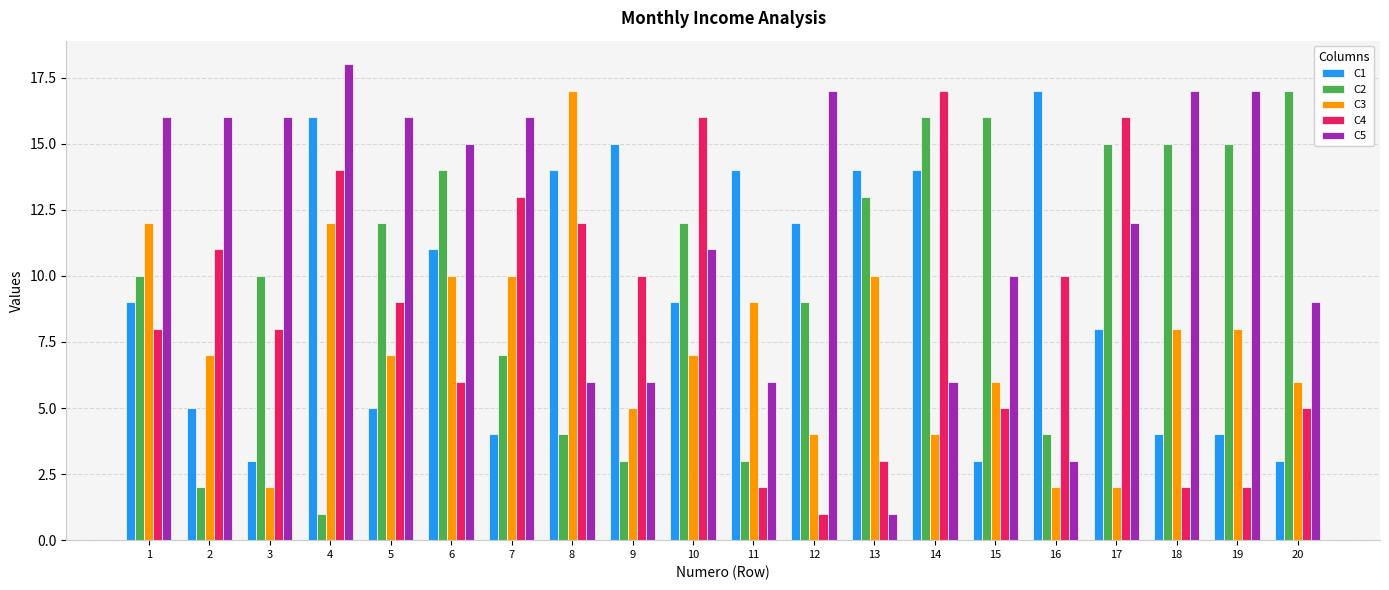

What is the difference between the maximum and minimum values in the C4 series?

16